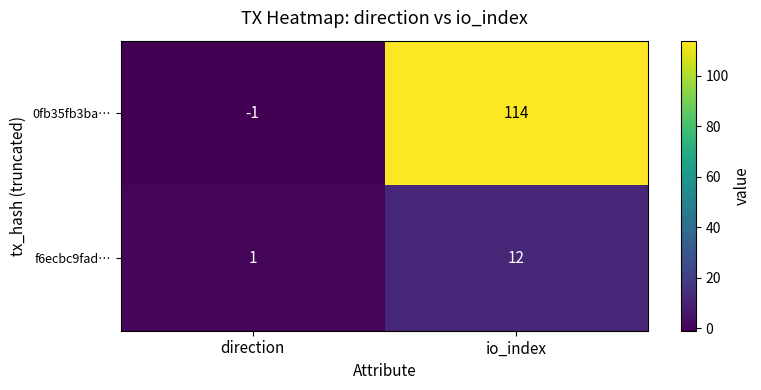

Which category has the lowest value in the 0fb35fb3ba… series?

direction